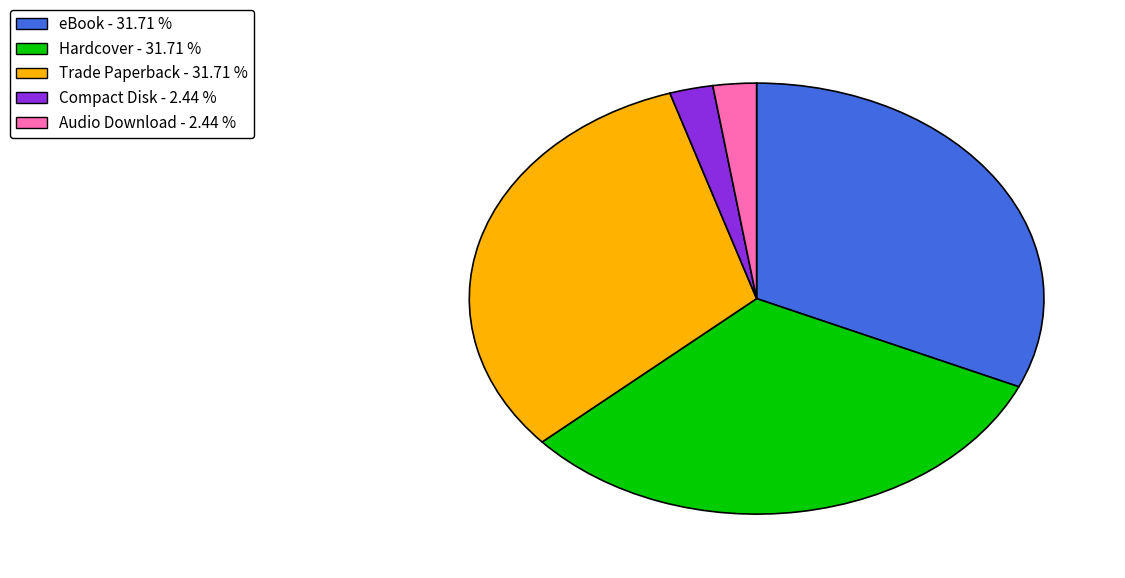

Between Compact Disk and Hardcover, which is larger?

Hardcover